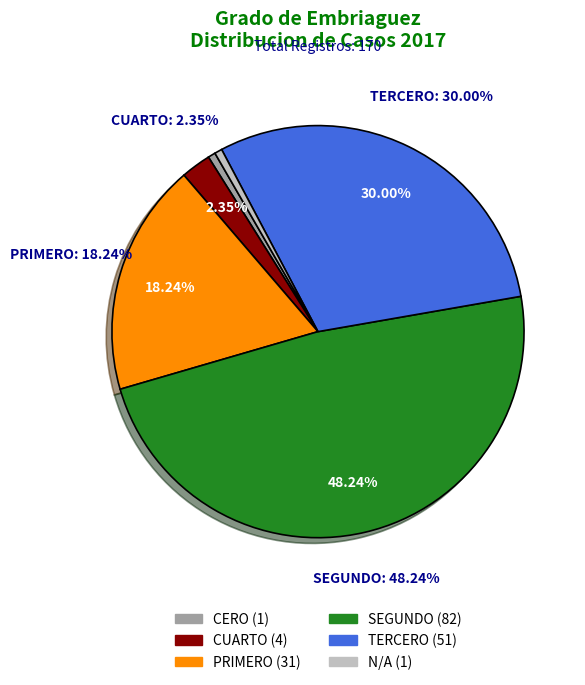

How many slices are in this pie chart?

6